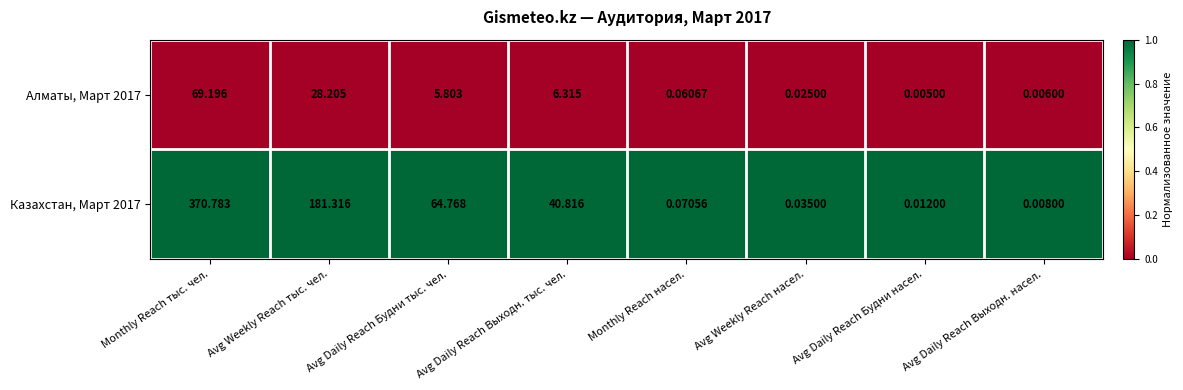

Between Avg Daily Reach Будни тыс. чел. and Monthly Reach насел., which series saw the biggest shift?

Казахстан, Март 2017